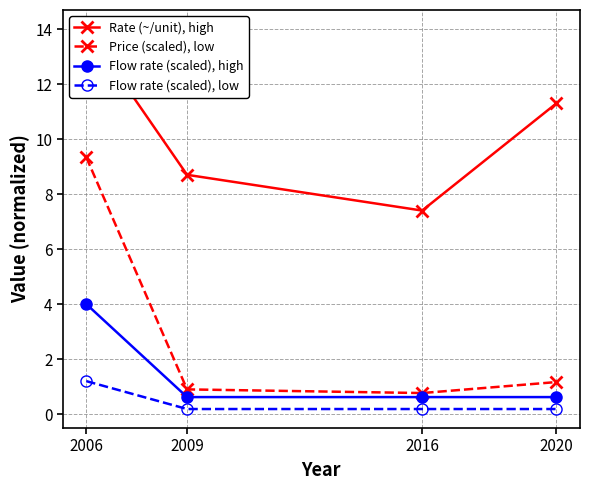

What is the average value of the Price (scaled), low series?

3.0